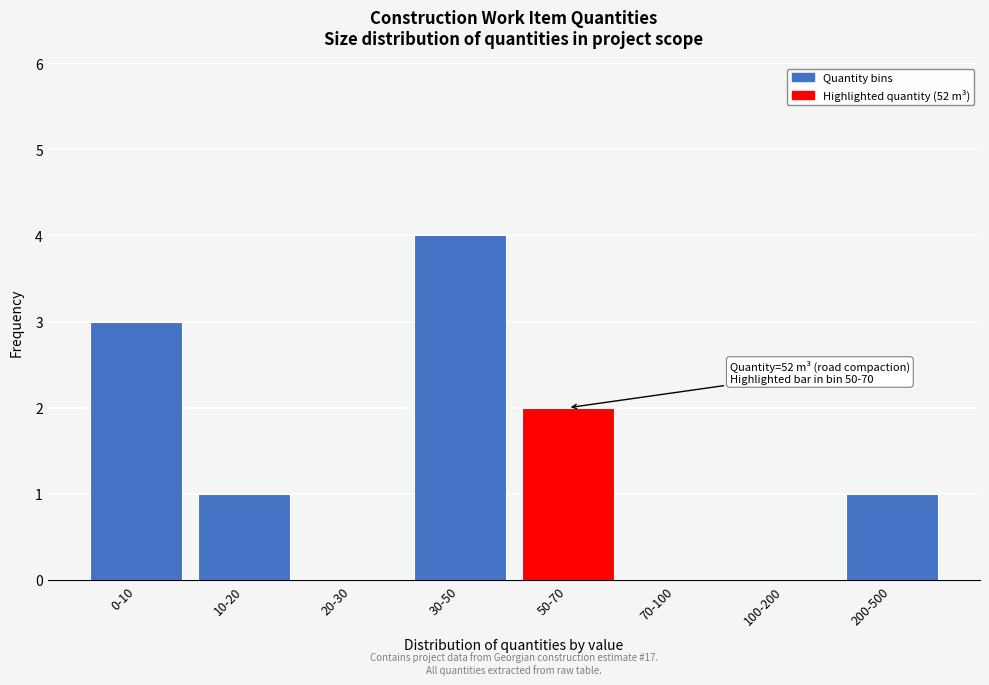

Reading left to right, extract all data points from this chart.

0-10=3	10-20=1	20-30=0	30-50=4	50-70=2	70-100=0	100-200=0	200-500=1